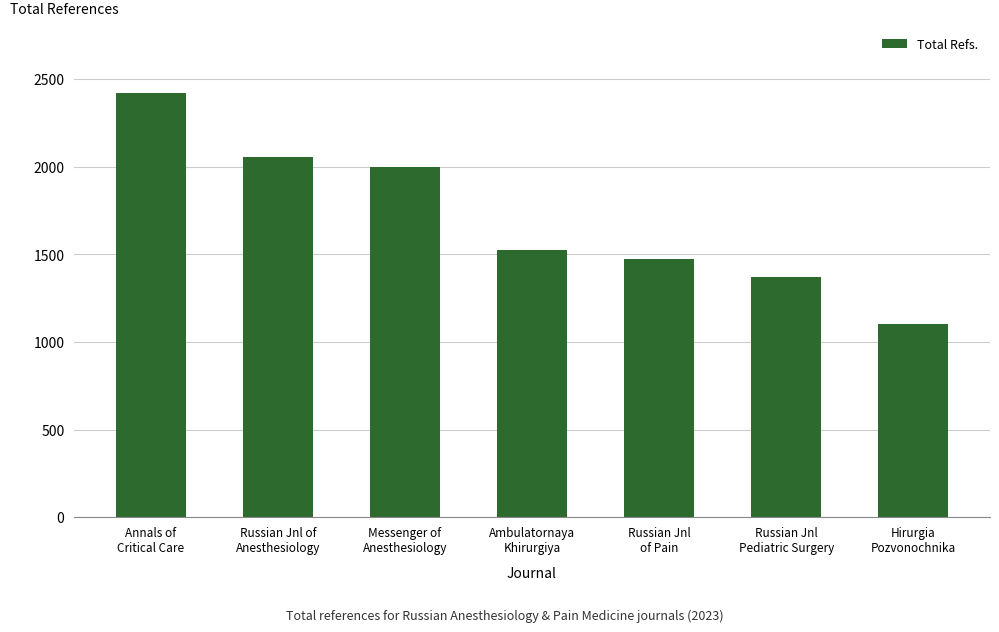

List the labels in order of value, smallest first.

Hirurgia
Pozvonochnika, Russian Jnl
Pediatric Surgery, Russian Jnl
of Pain, Ambulatornaya
Khirurgiya, Messenger of
Anesthesiology, Russian Jnl of
Anesthesiology, Annals of
Critical Care